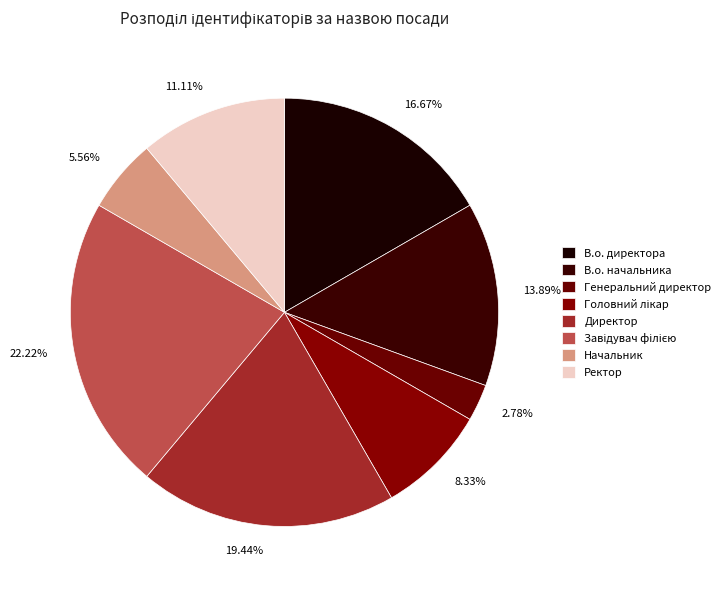

Combined, do Директор and Начальник account for over 50%?

No